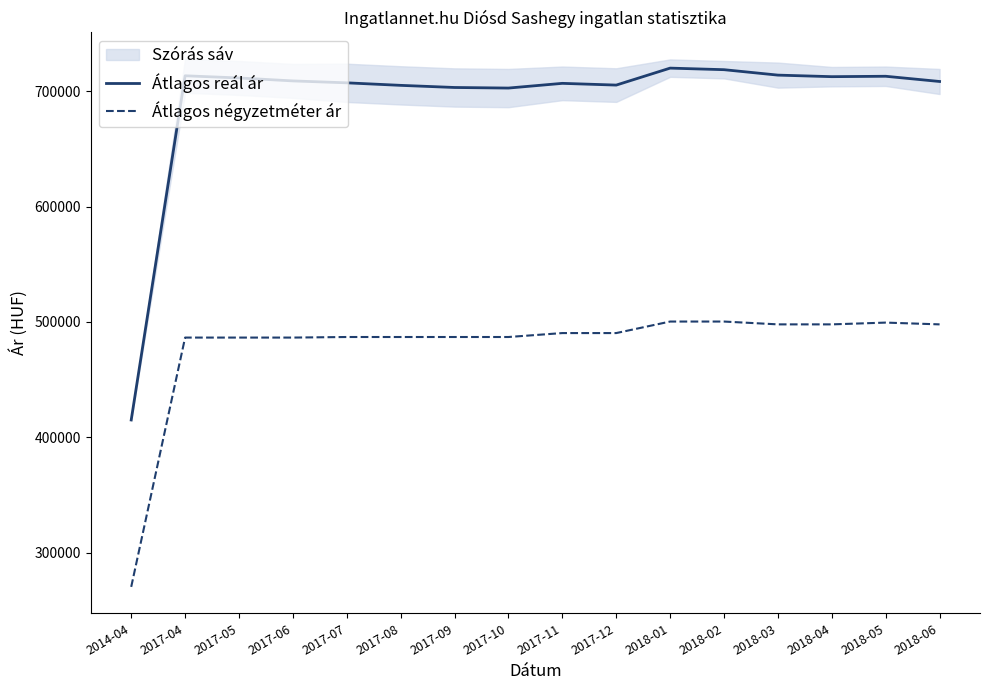

True or false: Átlagos reál ár and Átlagos négyzetméter ár cross at least once.

False